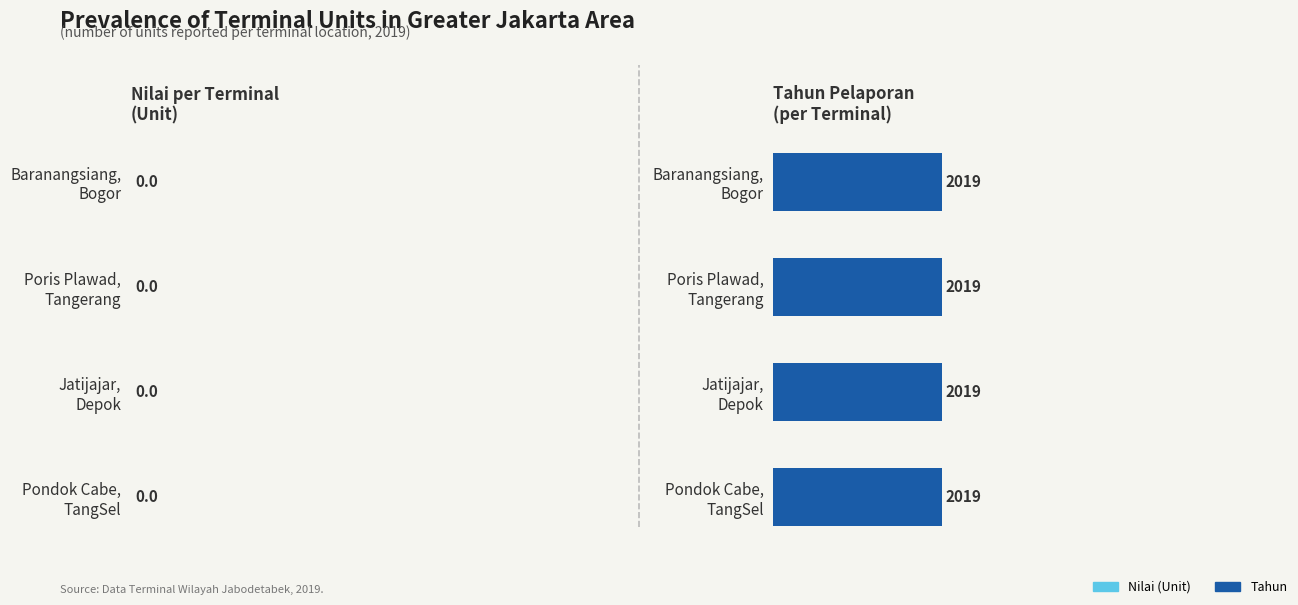

Which category has the lowest value in the Tahun series?

Terminal Baranangsiang, Bogor